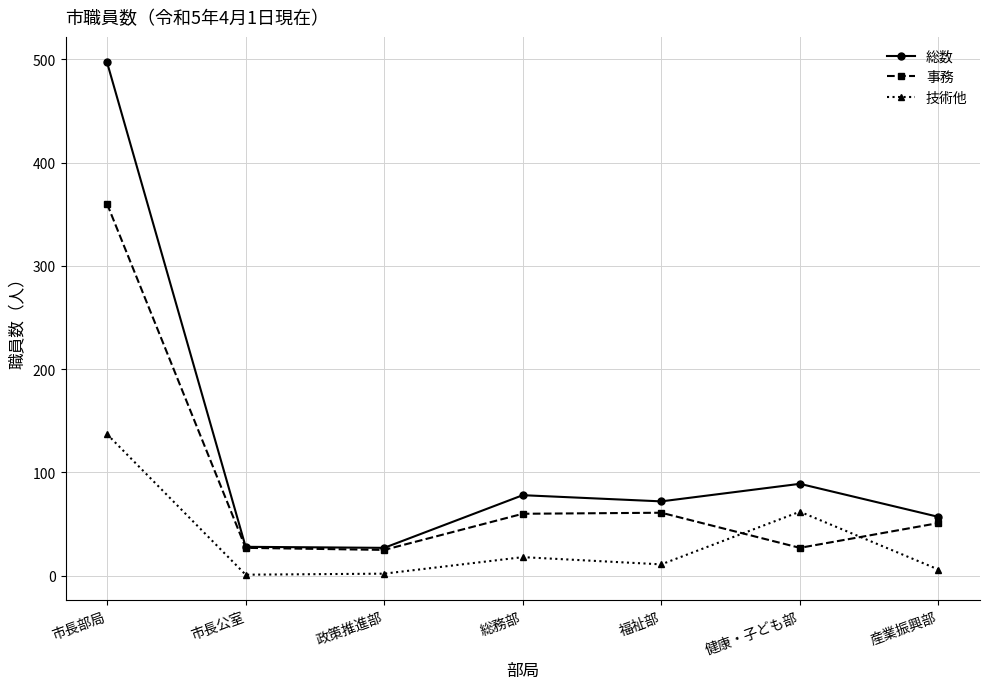

True or false: 事務 has more than 1 interior local peaks.

False